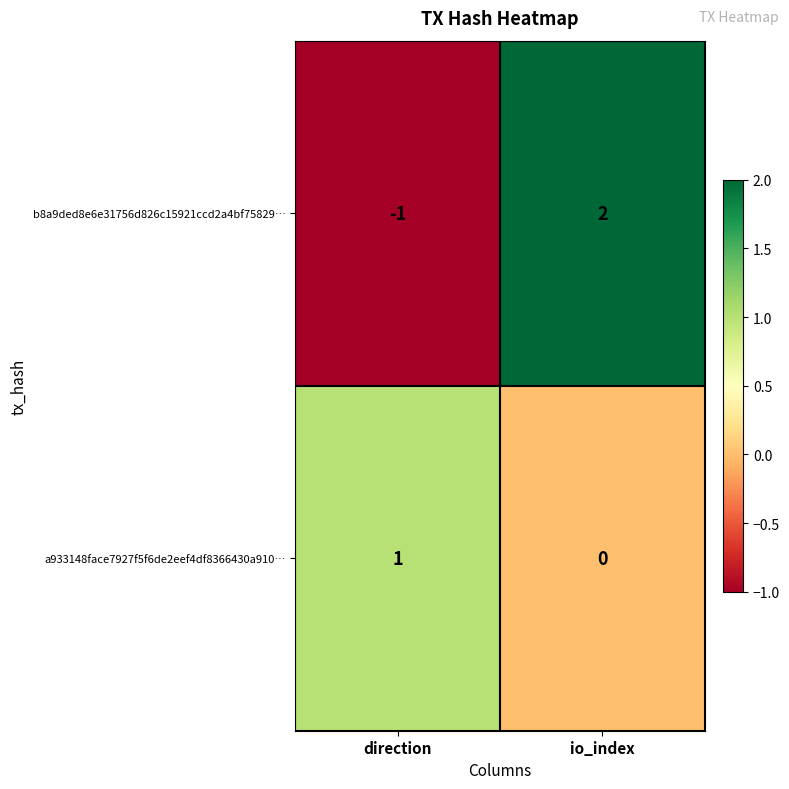

Which series has the widest spread of values?

b8a9ded8e6e31756d826c15921ccd2a4bf75829…